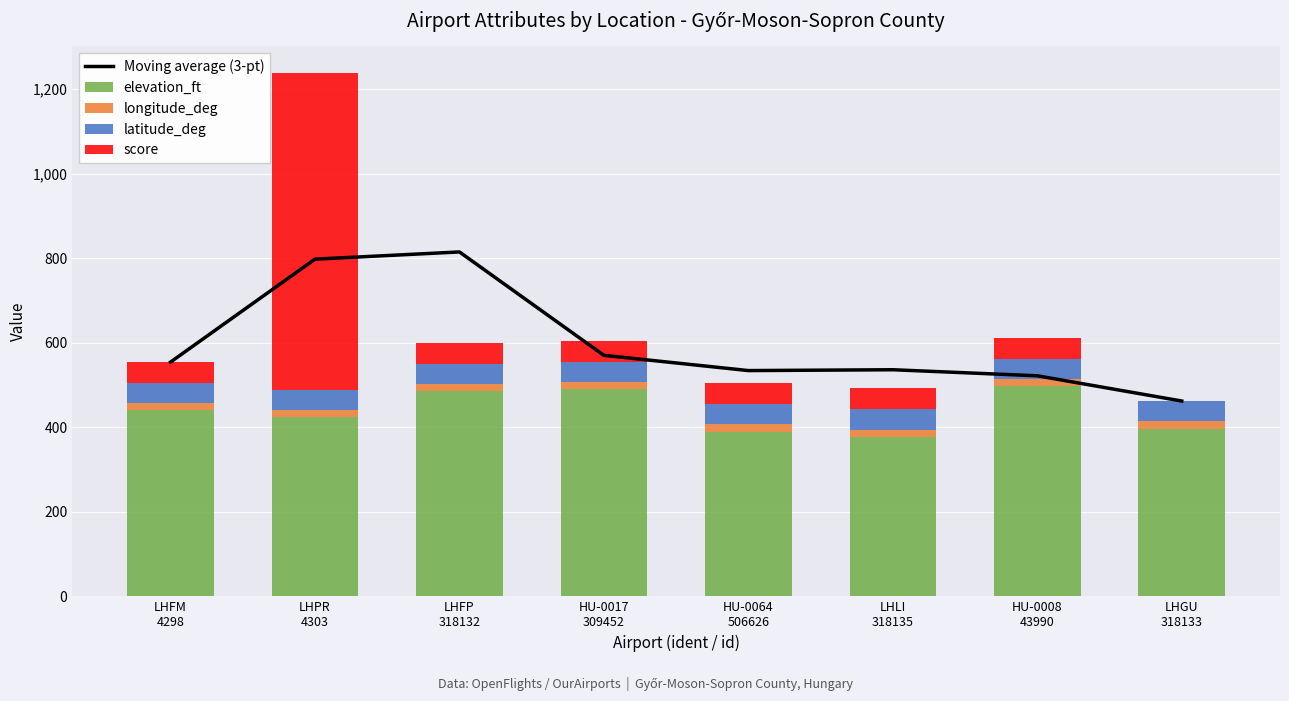

What is the label of the 3rd bar from the right?

LHLI
318135